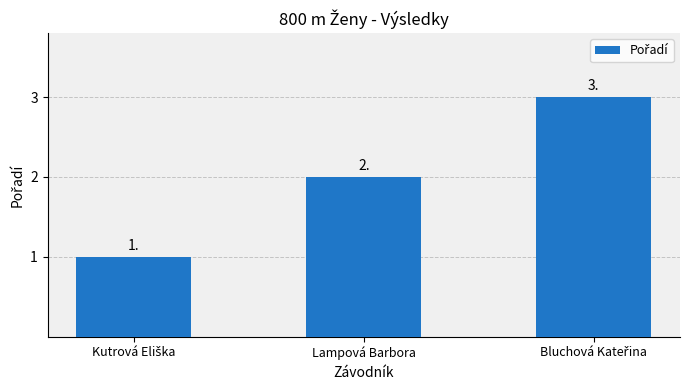

What is the greatest value displayed?

3